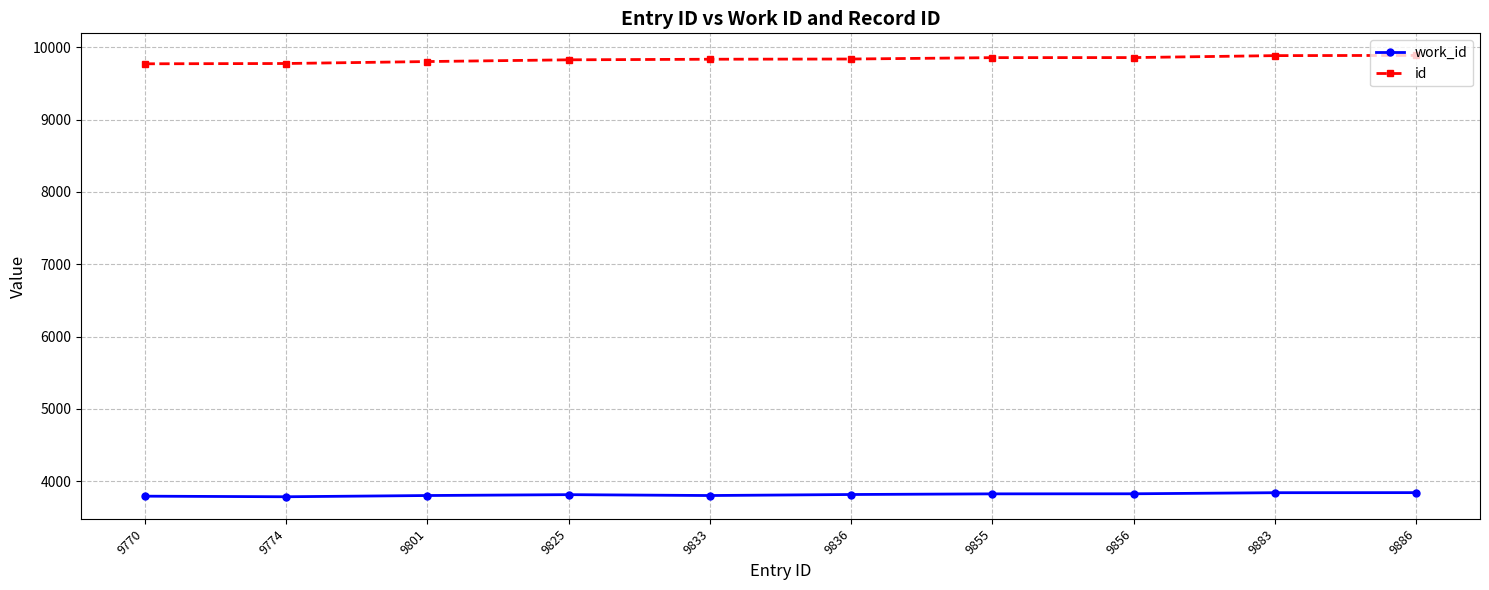

True or false: work_id and id intersect in this chart.

False